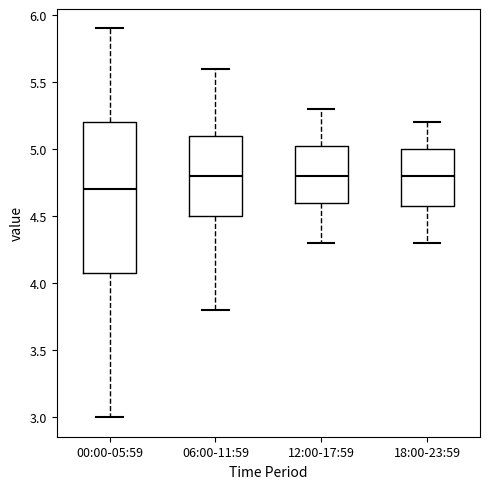

Reading left to right, read every box against the y-axis: the position of its median line, the range the box covers, and the ends of its whiskers. The values are not printed on the chart, so give them approximately, as read against the axis.

00:00-05:59: median 4.70, box 4.10 to 5.20, whiskers 3.00 to 5.90
06:00-11:59: median 4.80, box 4.50 to 5.10, whiskers 3.80 to 5.60
12:00-17:59: median 4.80, box 4.60 to 5.05, whiskers 4.30 to 5.30
18:00-23:59: median 4.80, box 4.60 to 5.00, whiskers 4.30 to 5.20